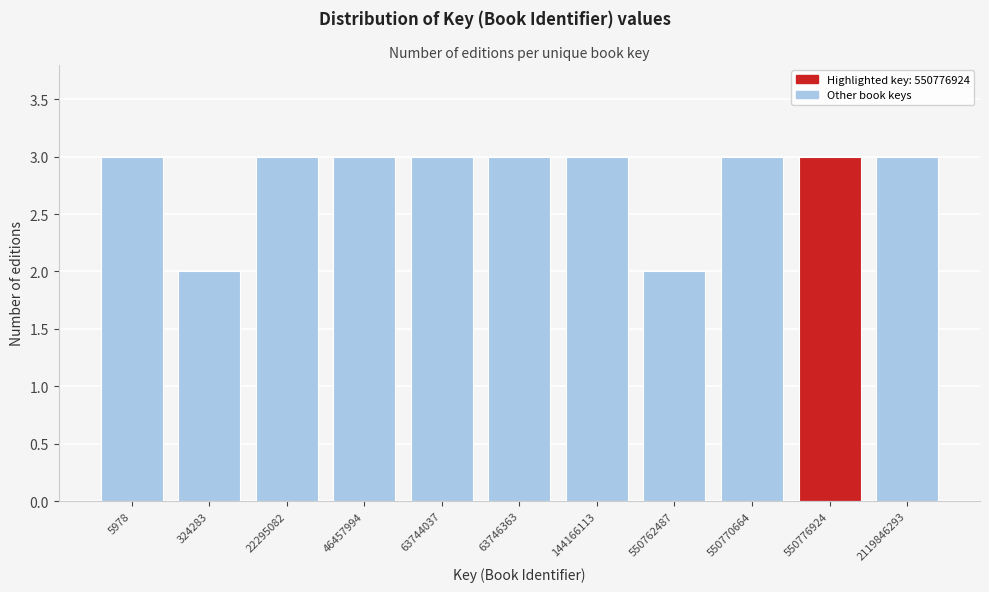

Reading left to right, transcribe all the data shown in this chart.

3	2	3	3	3	3	3	2	3	3	3